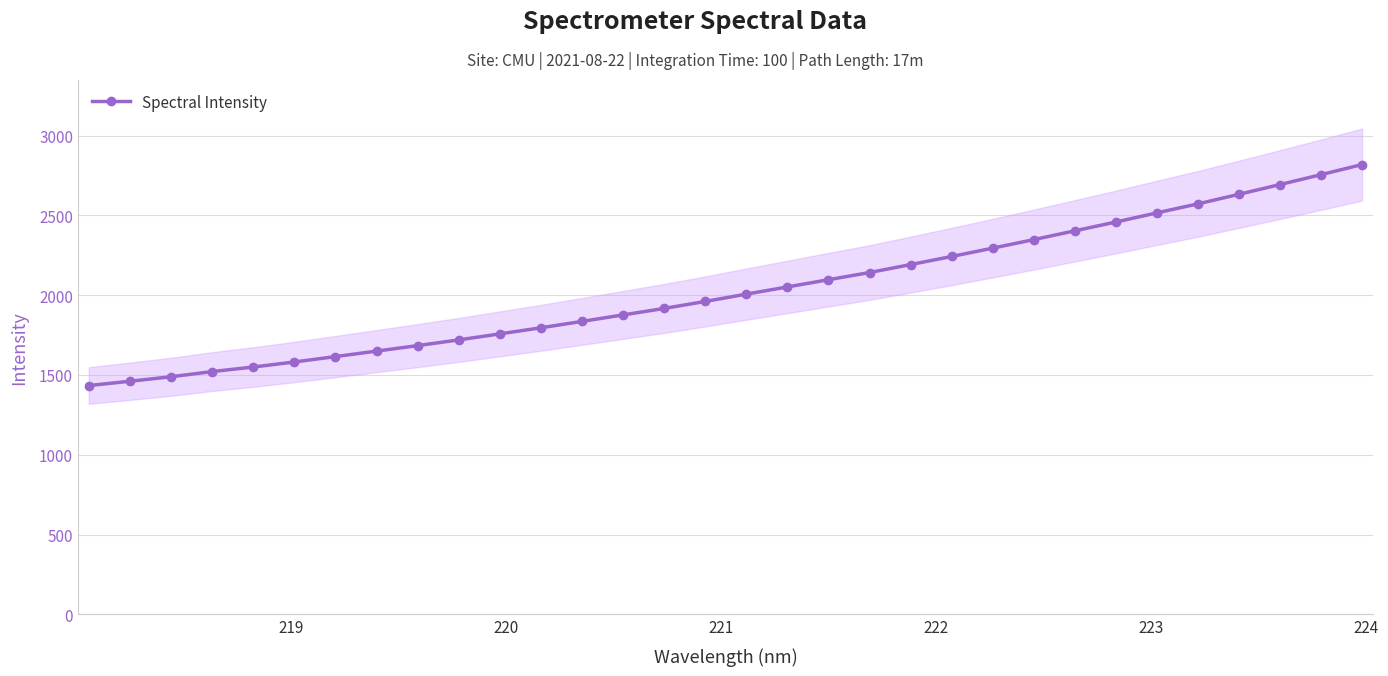

What is the value of the Spectral Intensity point at the 13th from the left?

1836.0